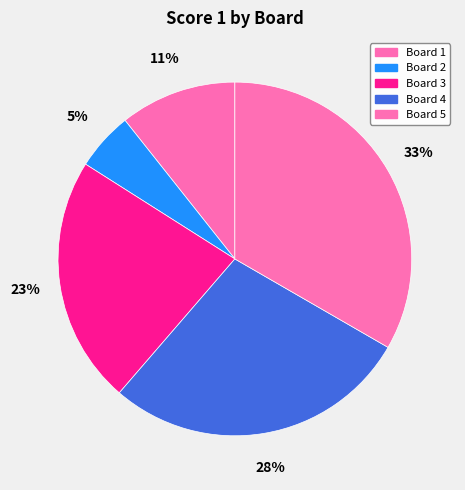

What is the largest slice in the pie chart?

Board 5